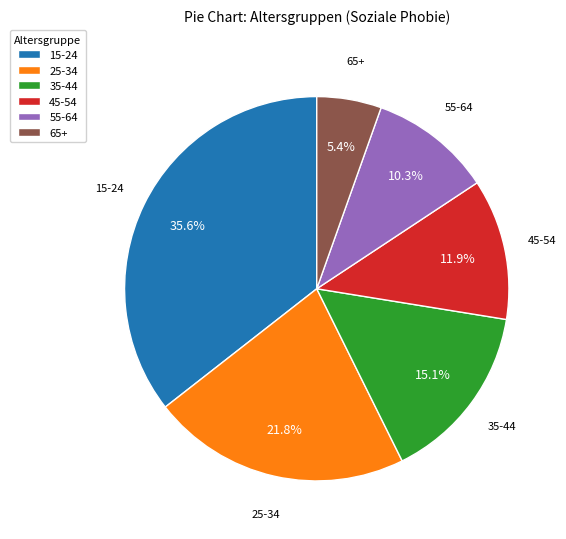

True or false: 45-54 accounts for 27% of the total.

False